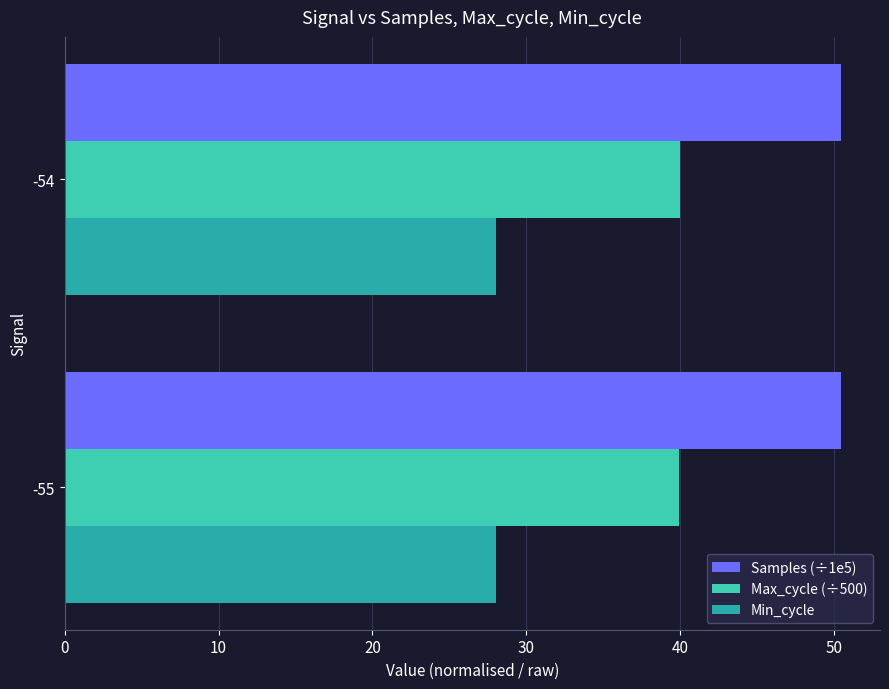

What is the difference between the highest and lowest values at -54?

22.5